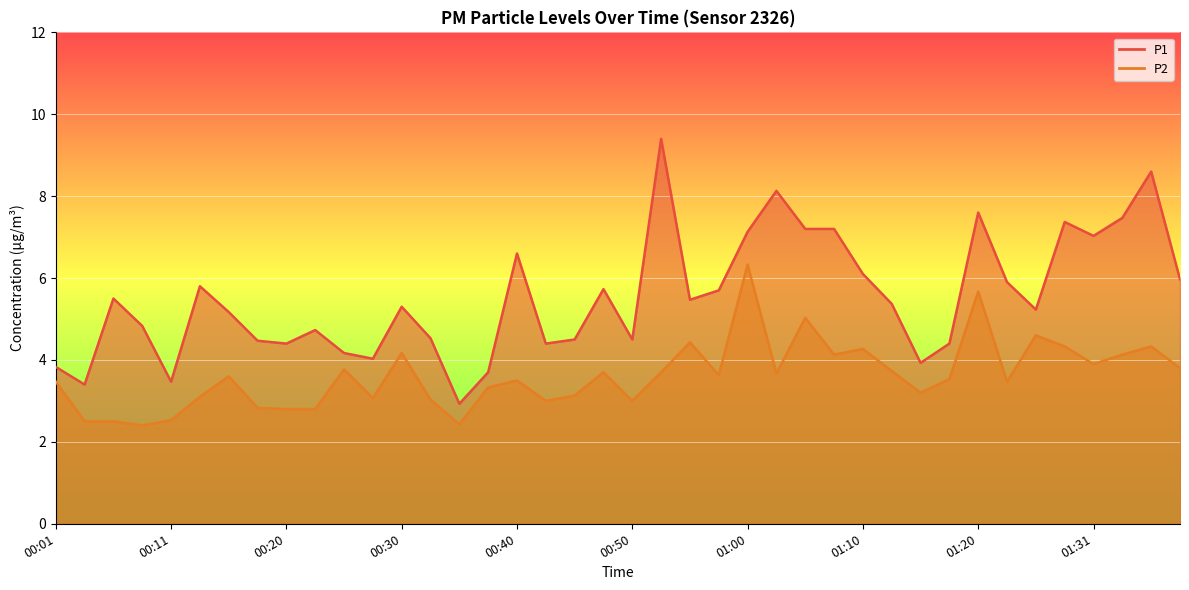

The value of P1 at 01:08 is 9.7. True or false?

False